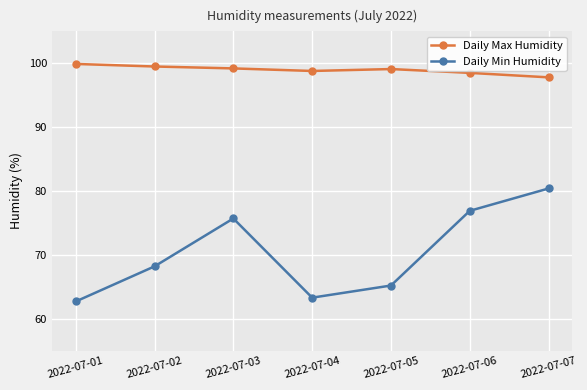

True or false: Daily Min Humidity and Daily Max Humidity intersect in this chart.

False